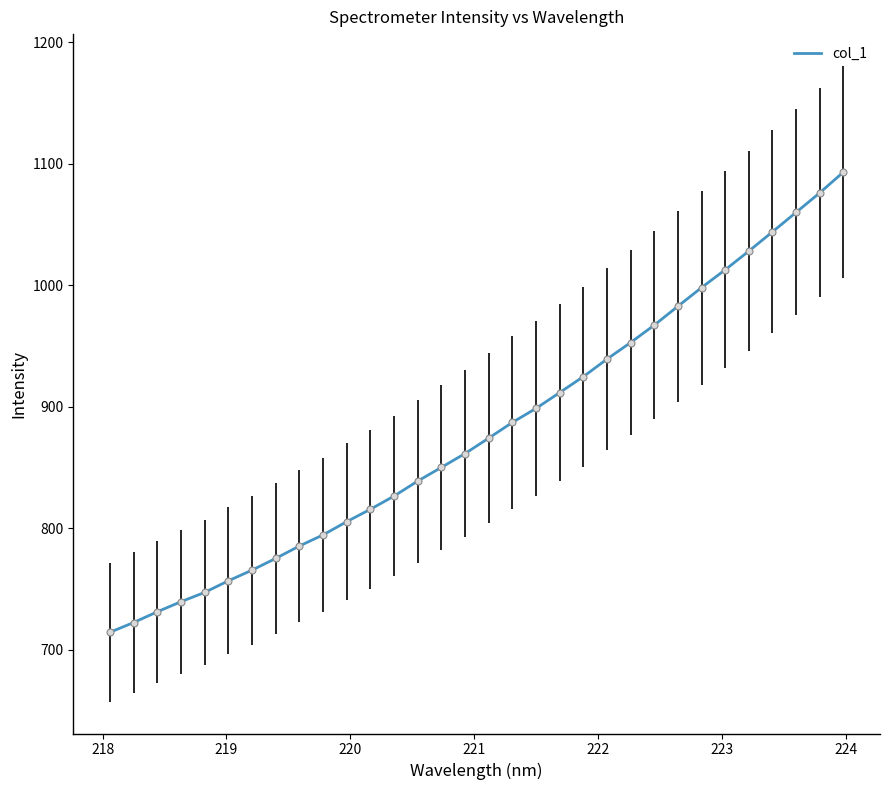

What is the maximum value shown in the chart?

1092.9